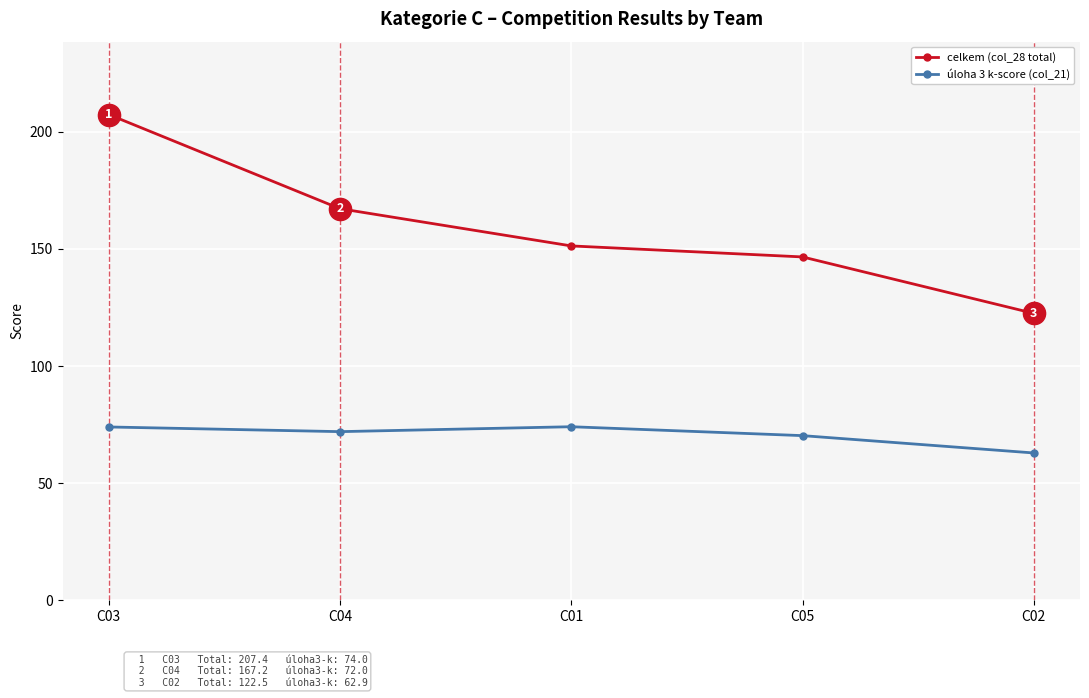

At which label does celkem (col_28 total) first exceed 151?

C03